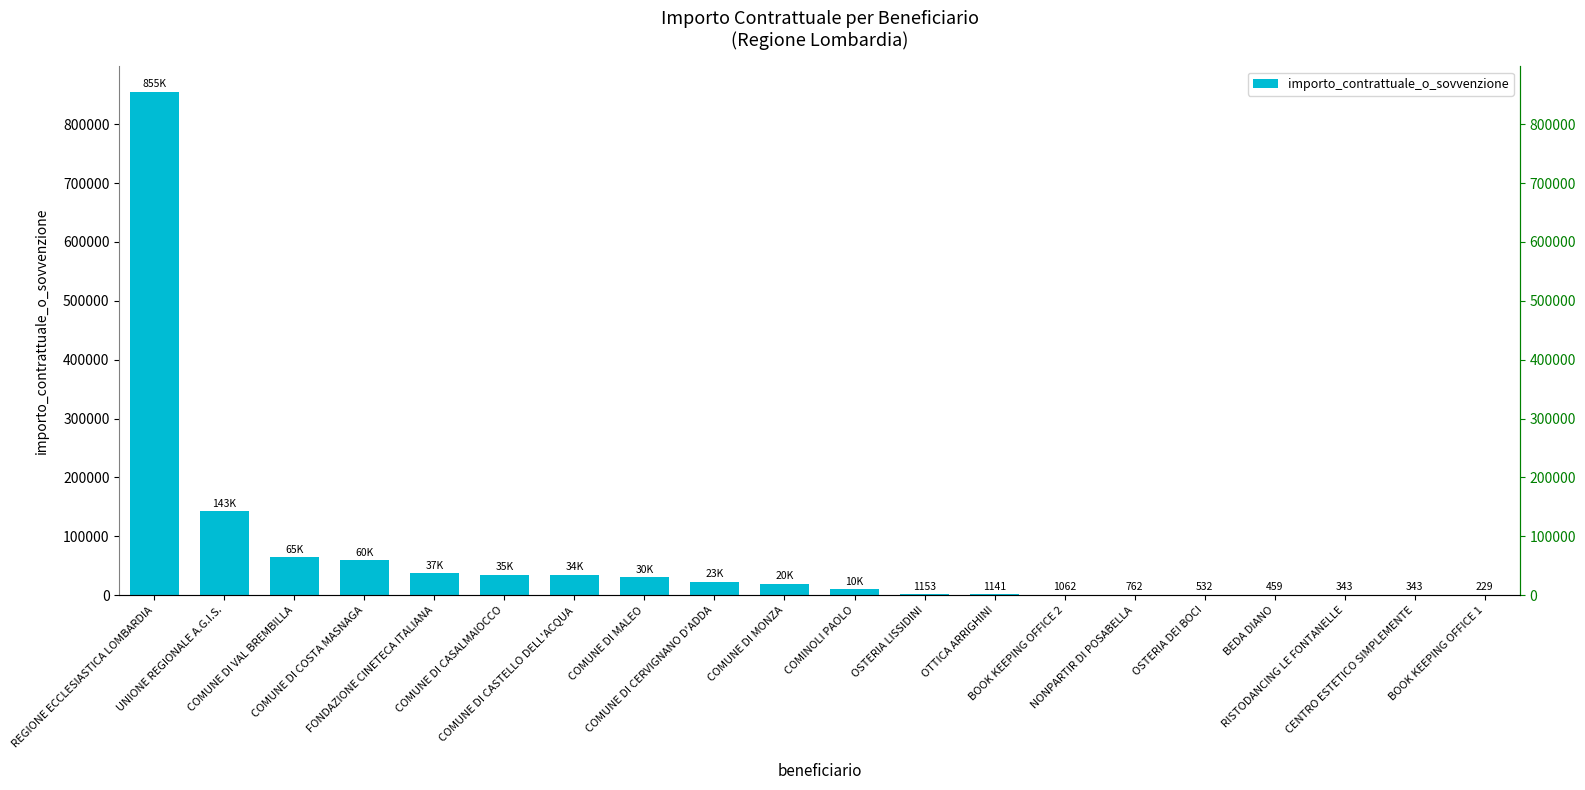

What is the average value?

65869.4